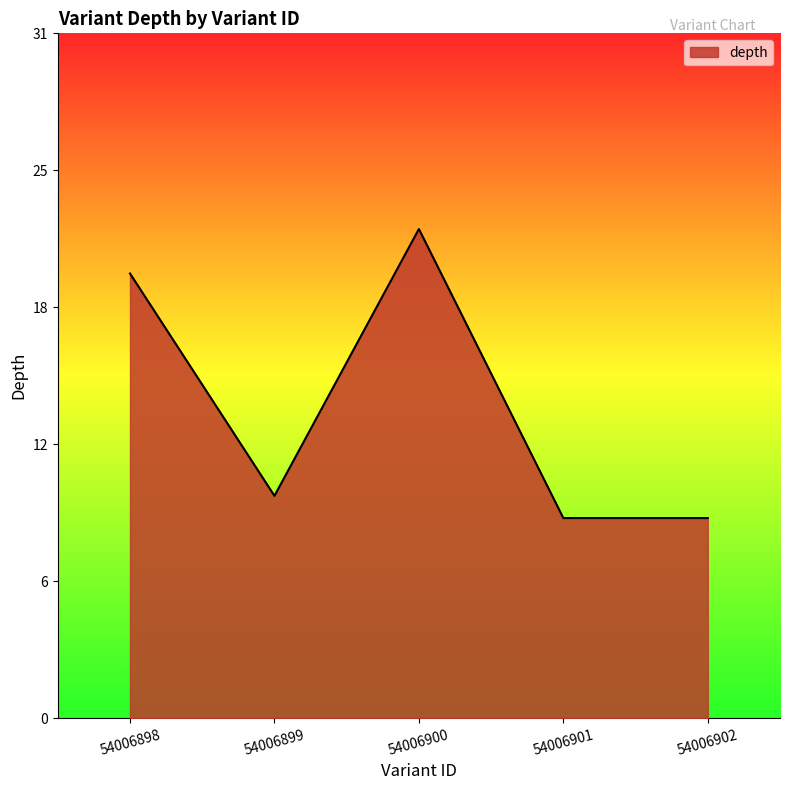

Which label corresponds to the largest value in the chart?

54006900